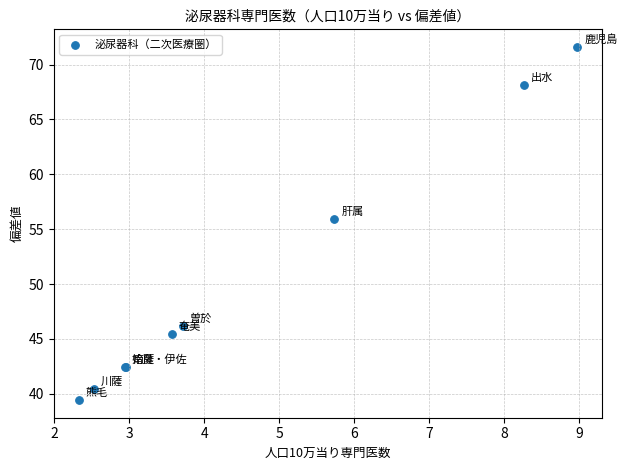

What Y value in the scatter plot is closest to 55?

55.9